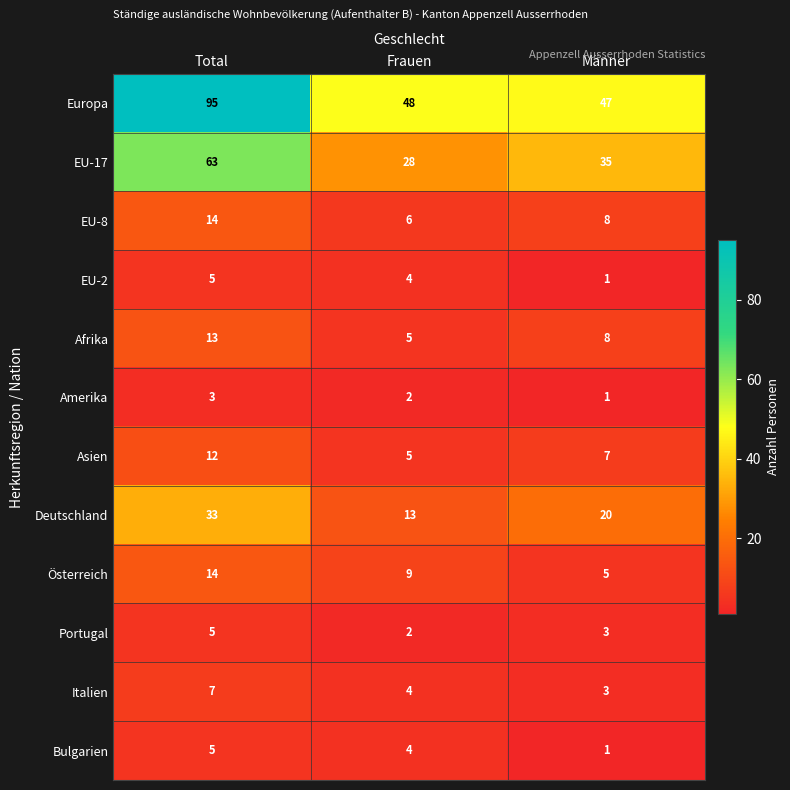

The value of EU-8 at Frauen is 9. True or false?

False